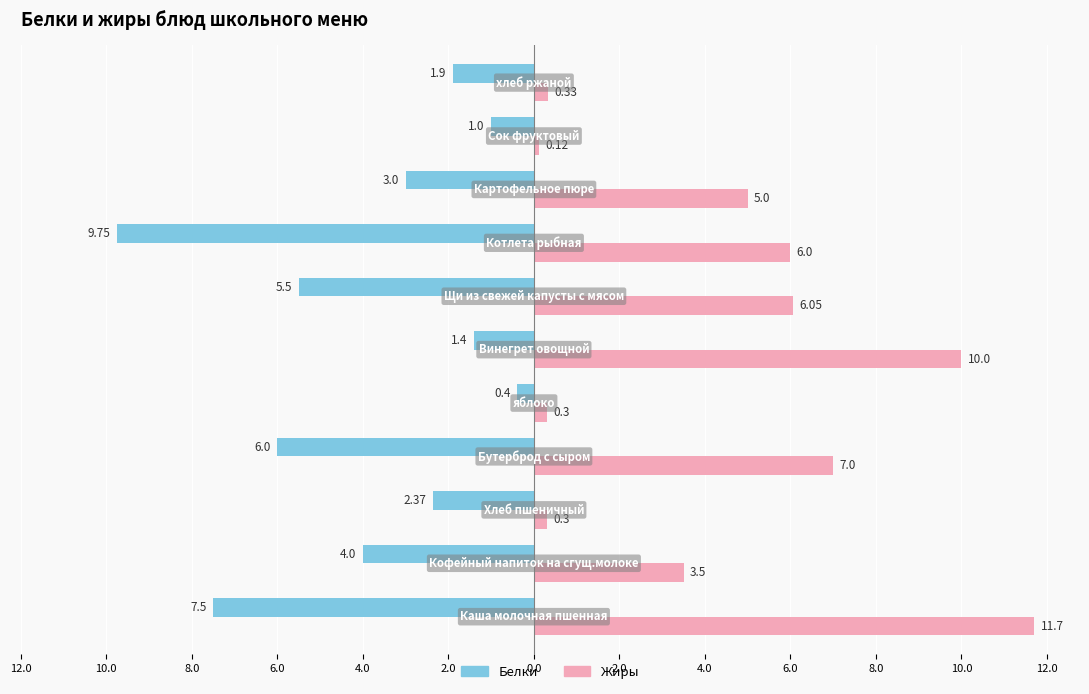

What is the difference between the maximum and minimum values in the Белки series?

9.3